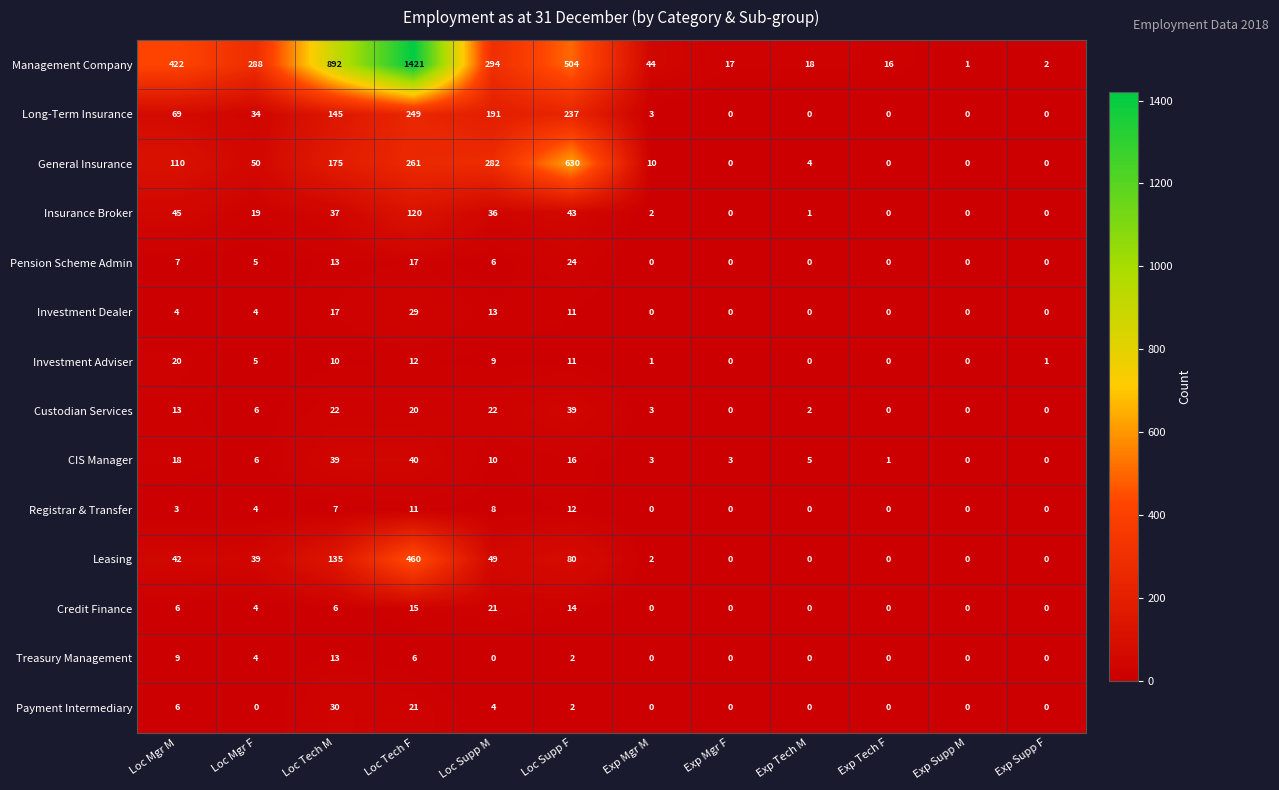

At how many categories does at least one series exceed 103?

6